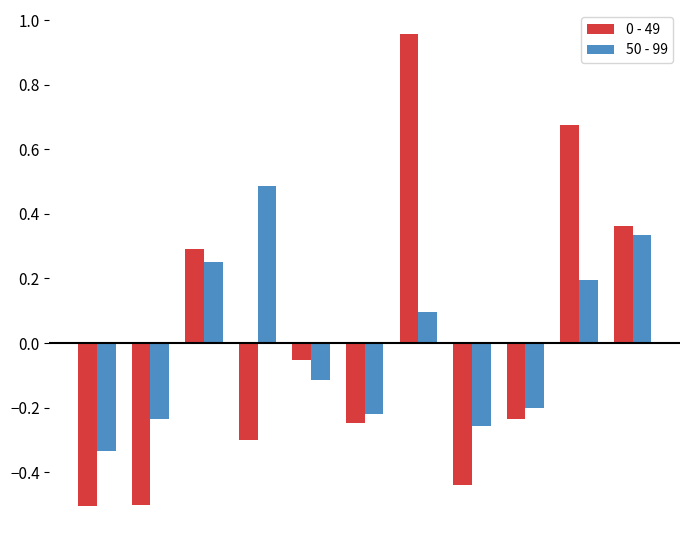

Count the number of categories in the chart.

11